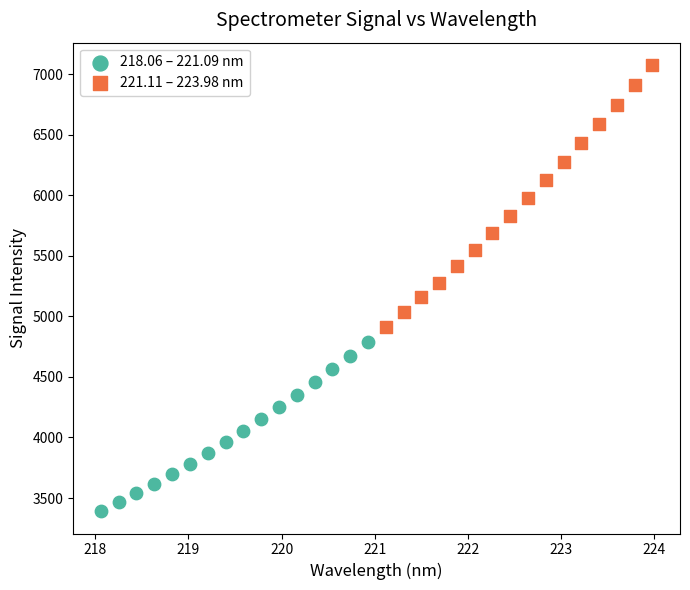

Which series has the widest spread of Y values?

221.11 – 223.98 nm